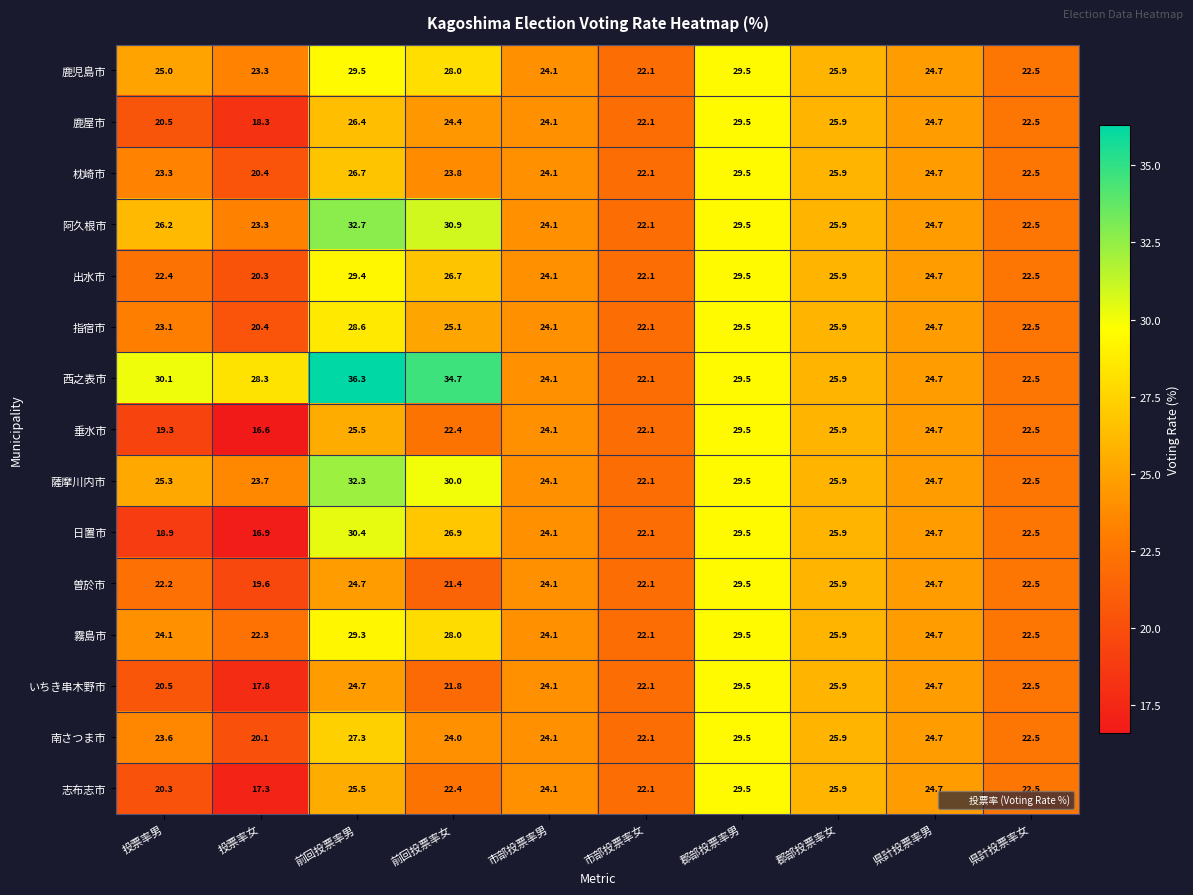

What is the difference between the highest and lowest values at 投票率女?

11.7